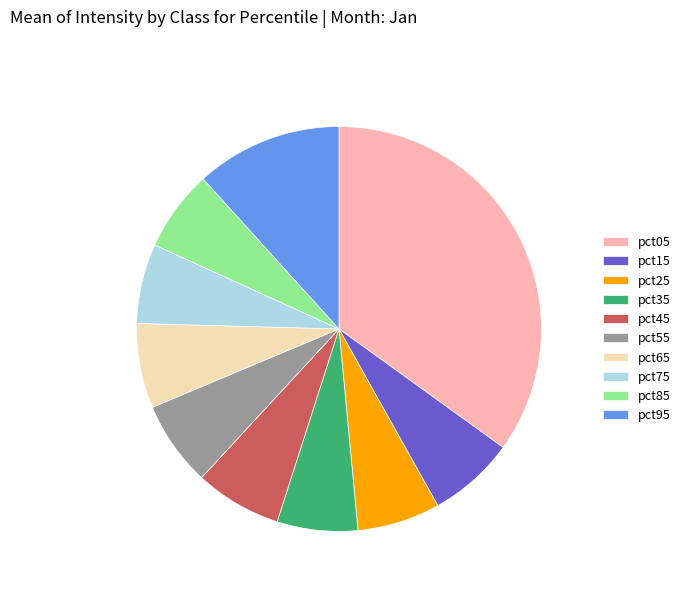

How many slices are in this pie chart?

10